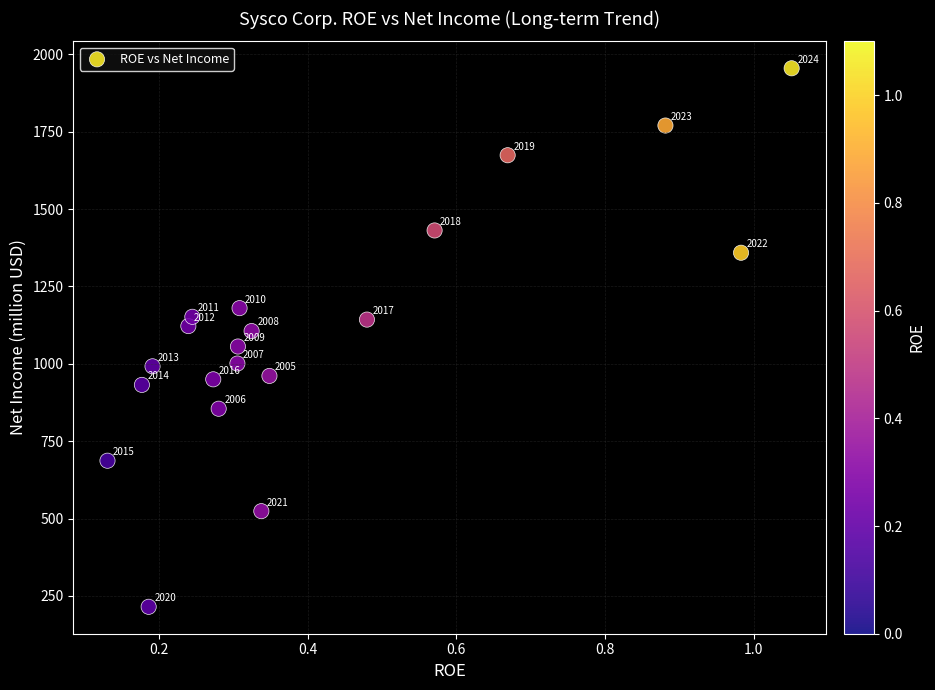

What is the range of Y values (max minus min)?

1740